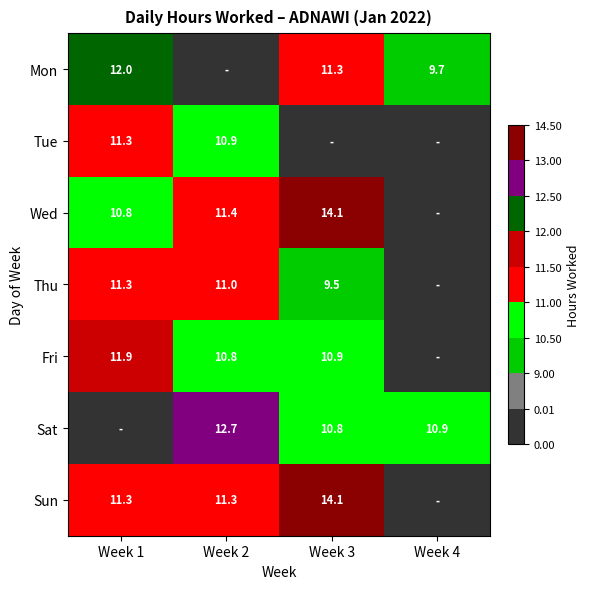

Is the value of Sat at Week 4 greater than the value of Thu at Week 1?

No